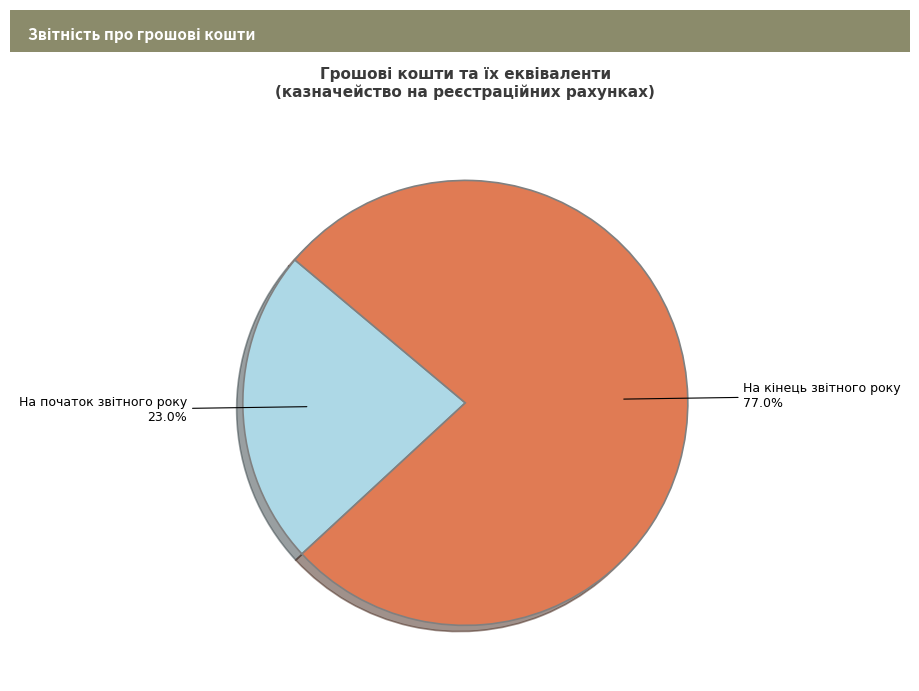

Does any single category account for the majority?

Yes